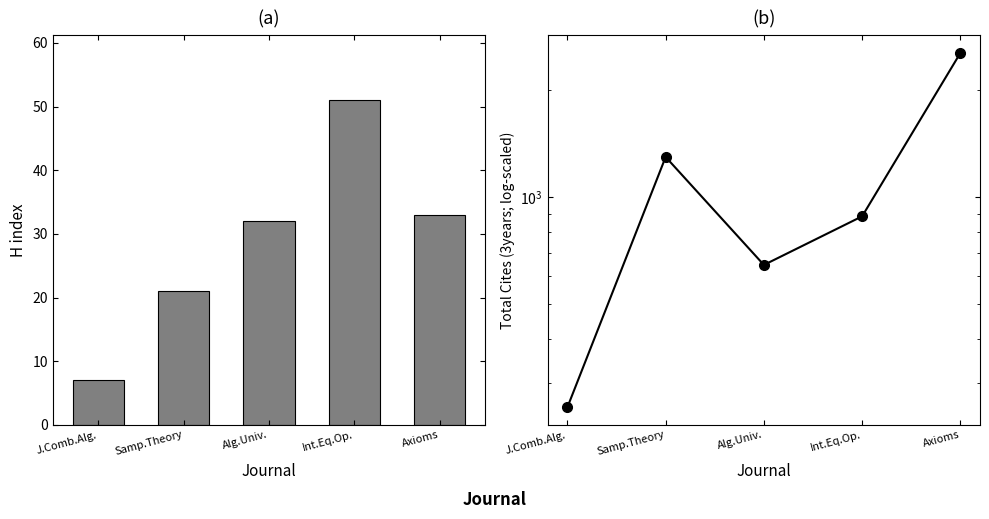

Rank the series by their average value, from highest to lowest.

Total Cites (3years), H index